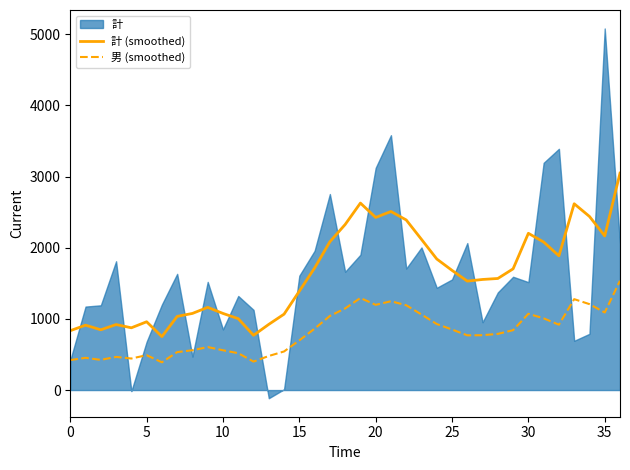

How many data points in 男 (smoothed) are above 789?

19